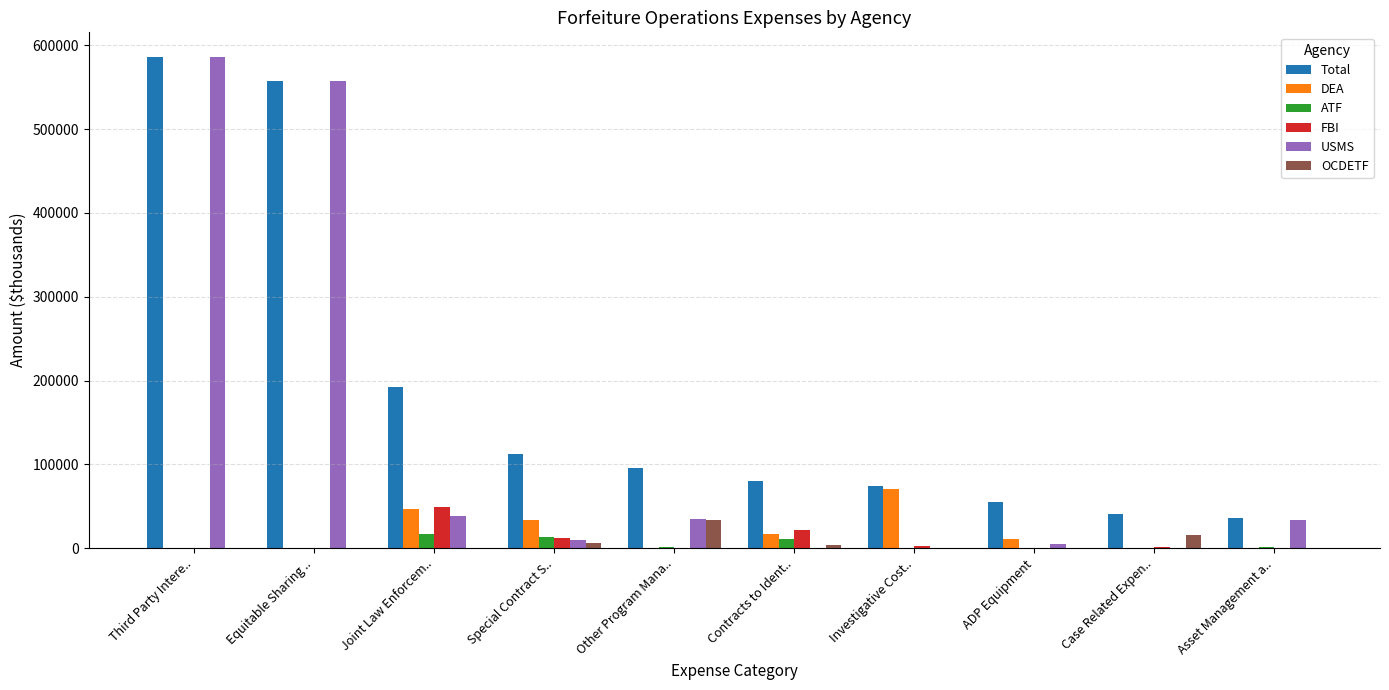

At which label is Total closest to 311165?

Joint Law Enforcem..